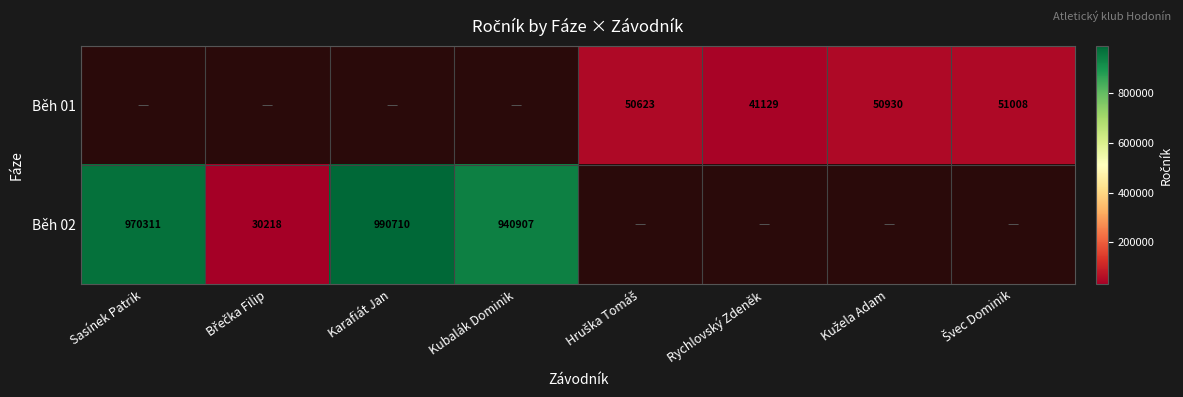

The Běh 02 series shows 421304.7 at Sasínek Patrik. True or false?

False